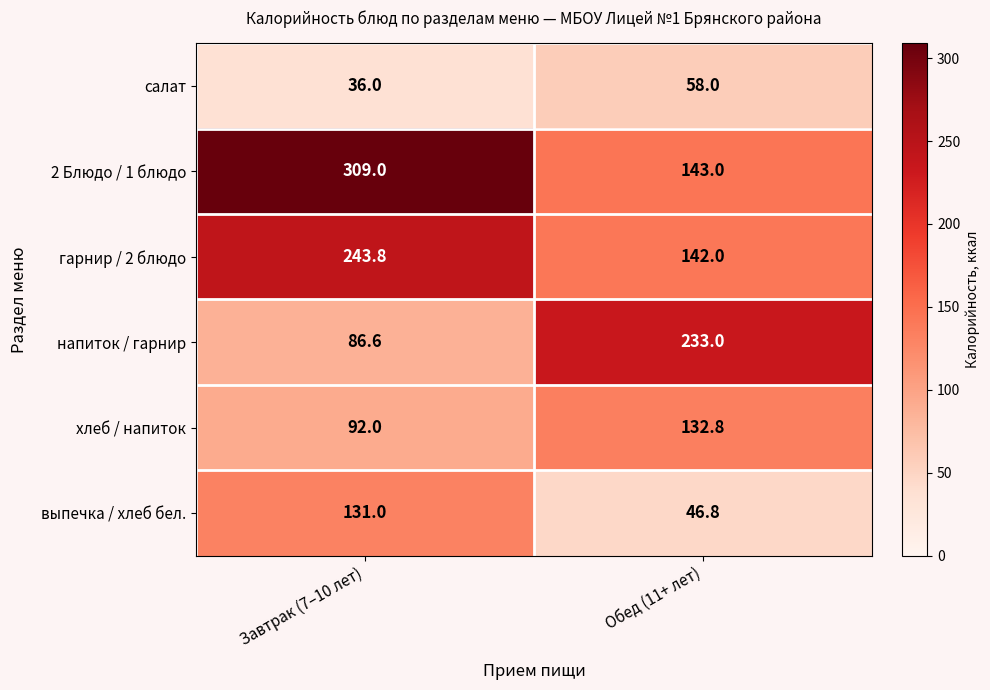

Which series has the largest total across all categories?

2 Блюдо / 1 блюдо